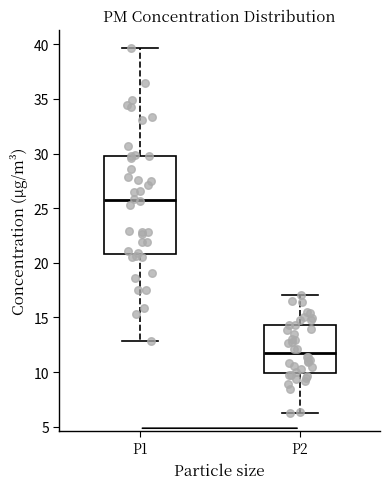

Reading left to right, transcribe this box plot: for each box, give where its median line is, the range the box spans, and where its two whiskers end, as read against the y-axis. The values are not printed on the chart, so give them approximately, as read against the axis.

P1: median 25.5, box 21.0 to 30.0, whiskers 13.0 to 39.5
P2: median 12.0, box 10.0 to 14.5, whiskers 6.5 to 17.0